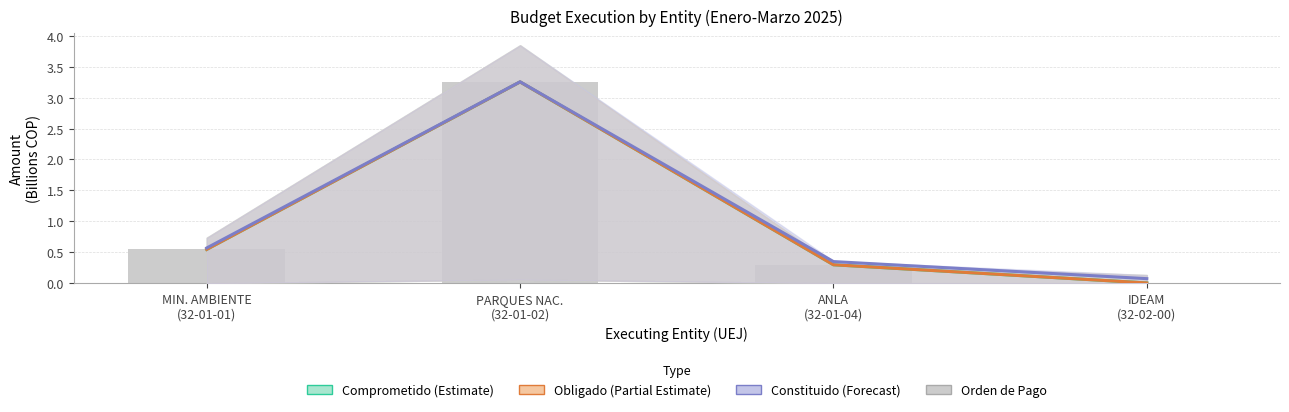

Count the number of data series in this chart.

4